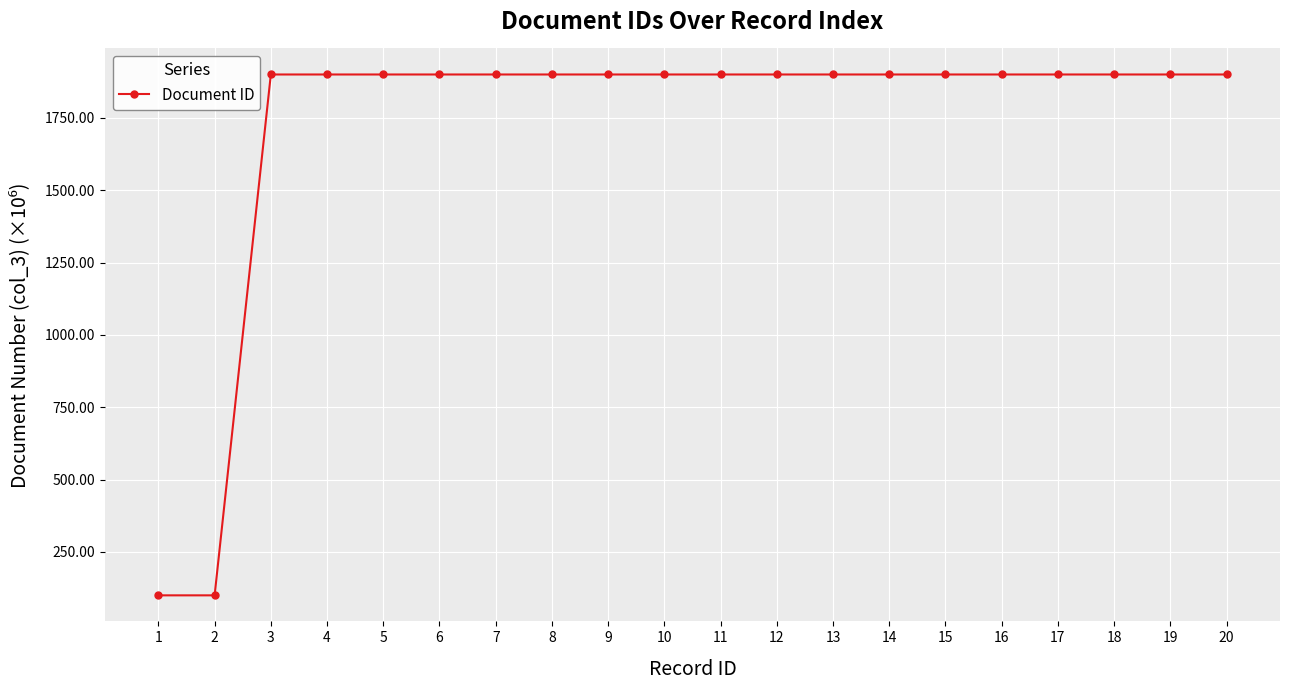

Does the chart display data point markers on the line(s)?

Yes